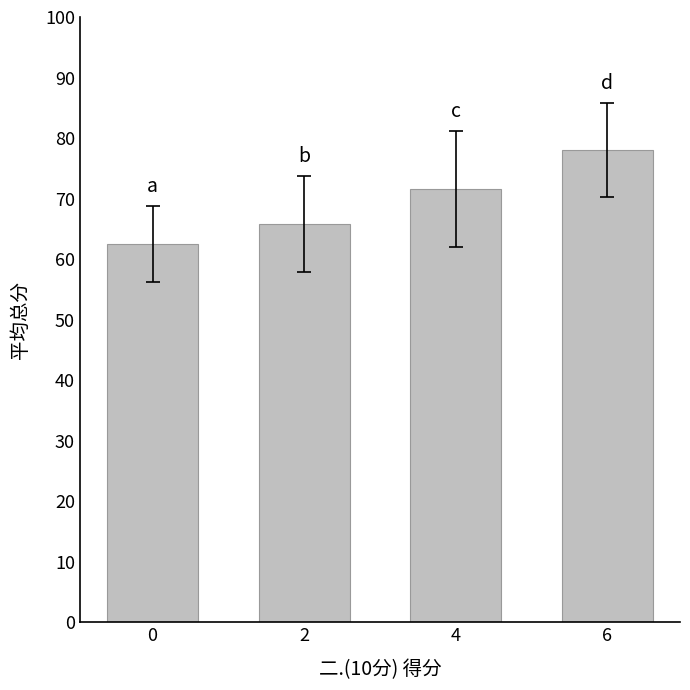

Where does the data first go above 71?

4